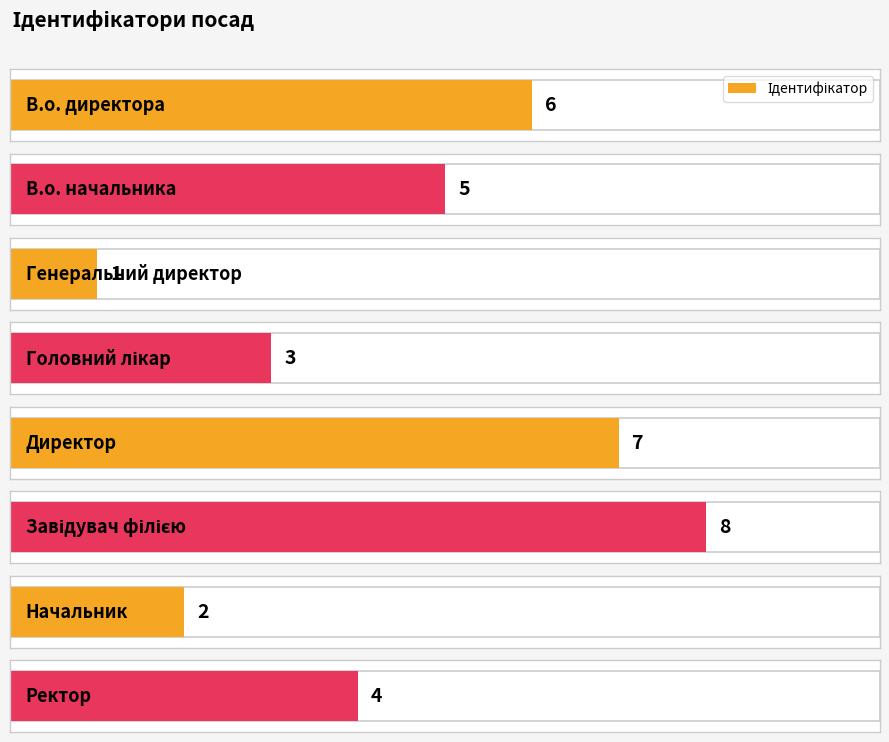

Reading left to right, extract all data points from this chart.

В.о. директора=6	В.о. начальника=5	Генеральний директор=1	Головний лікар=3	Директор=7	Завідувач філією=8	Начальник=2	Ректор=4